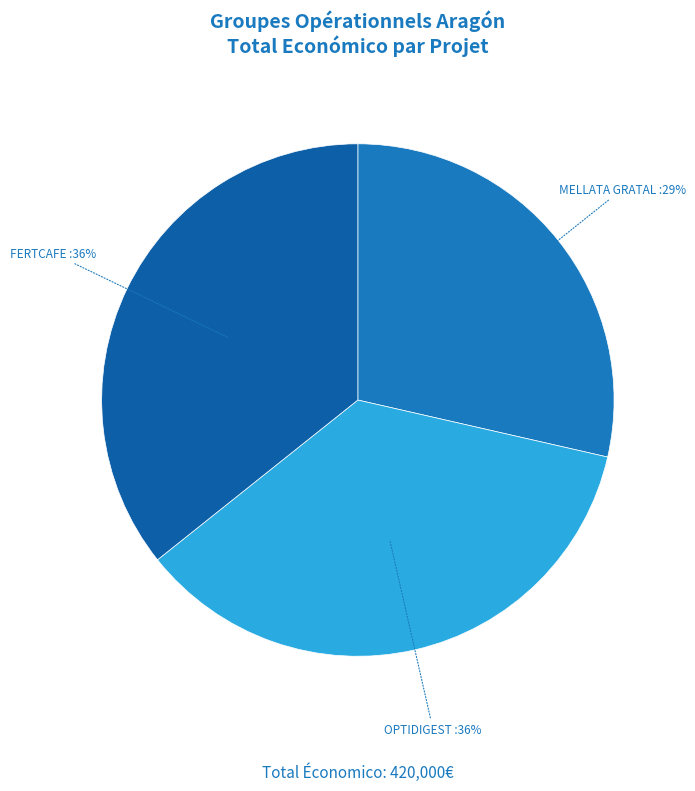

To the nearest percent, what is the combined percentage of MELLATA GRATAL and FERTCAFE?

64%